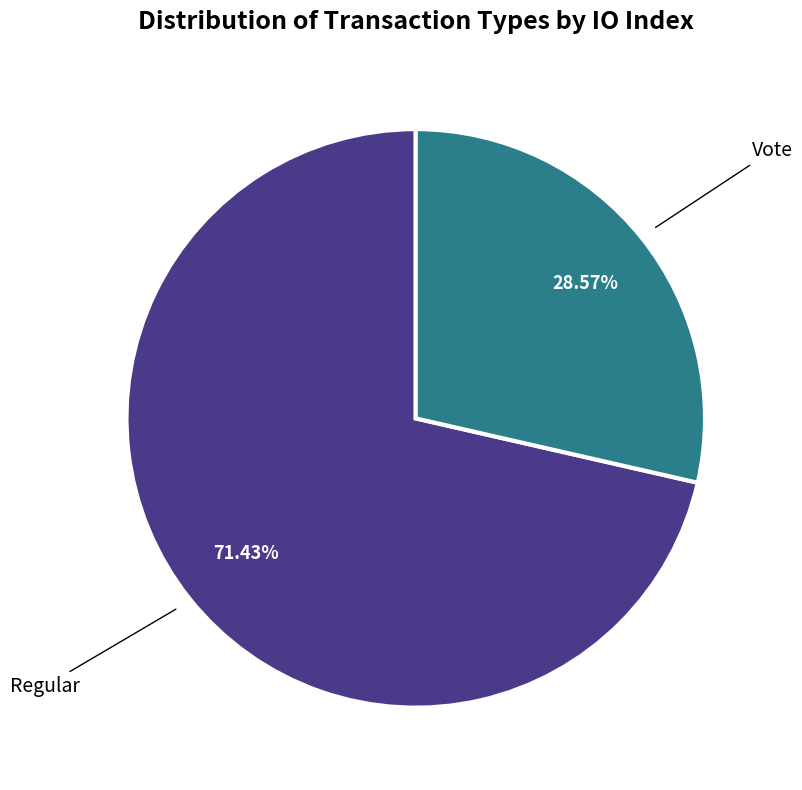

Does any single category account for the majority?

Yes